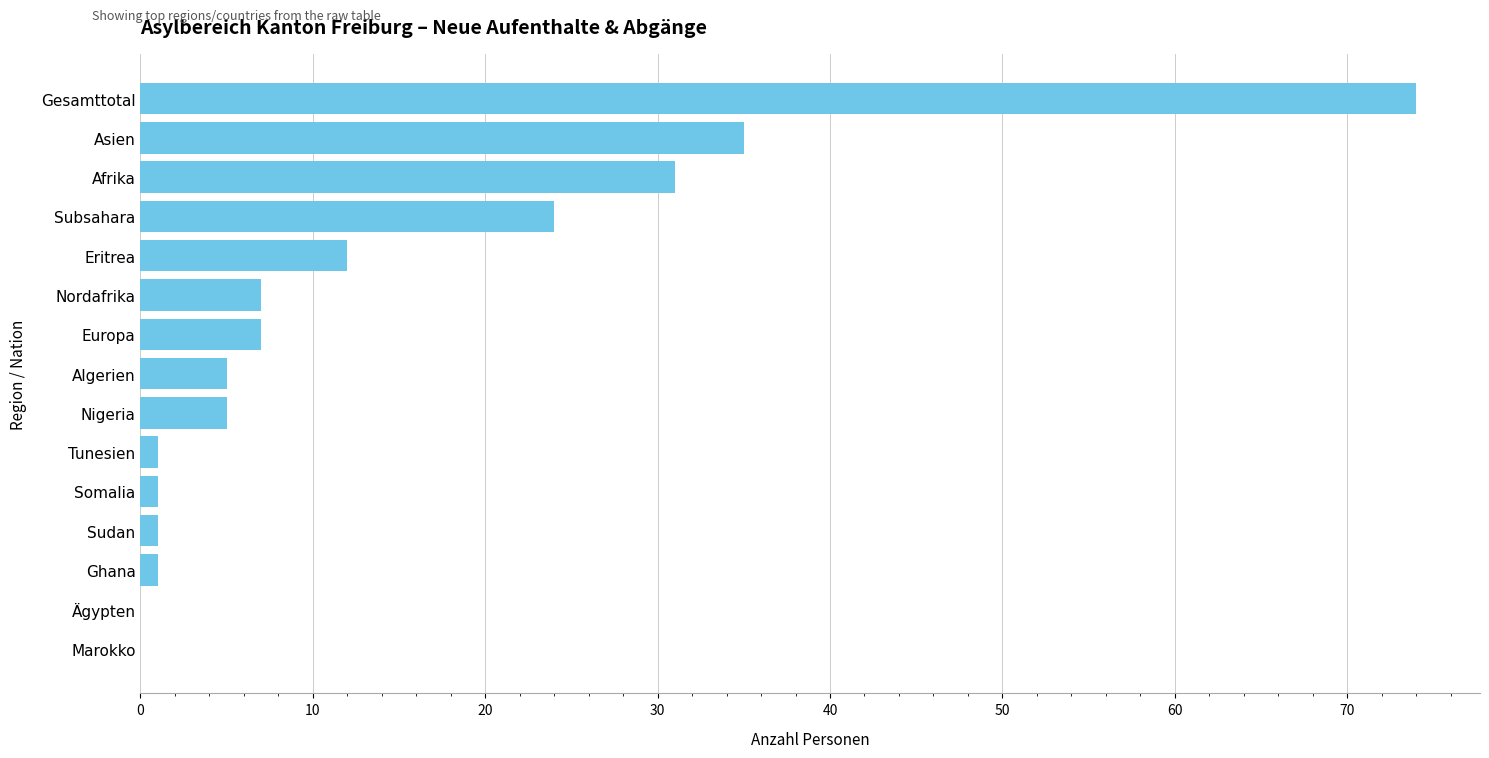

The chart shows a value of 35 at Asien. True or false?

True